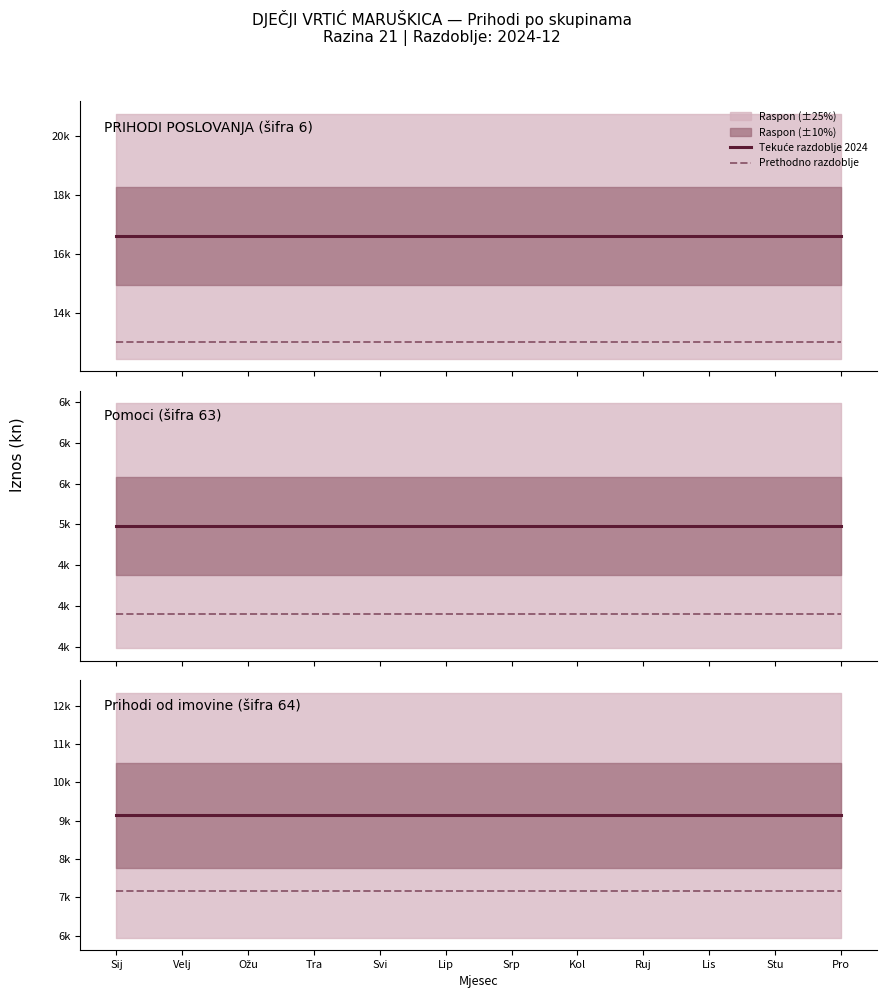

Which has a higher value, Srp or Lis?

Srp